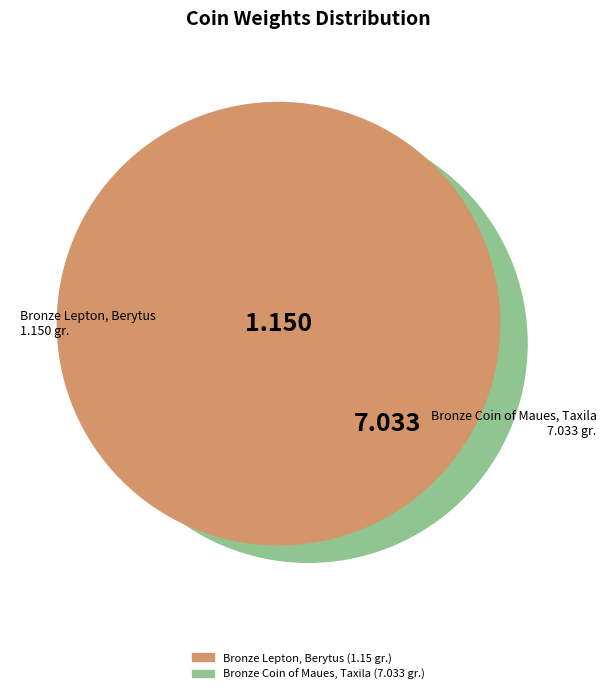

Between Bronze Lepton, Berytus and Bronze Coin of Maues, Taxila, which is larger?

Bronze Coin of Maues, Taxila